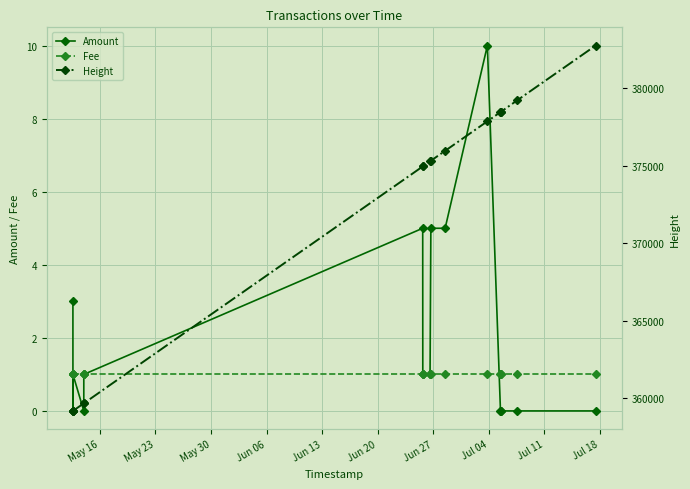

True or false: Height and Fee cross at least once.

False